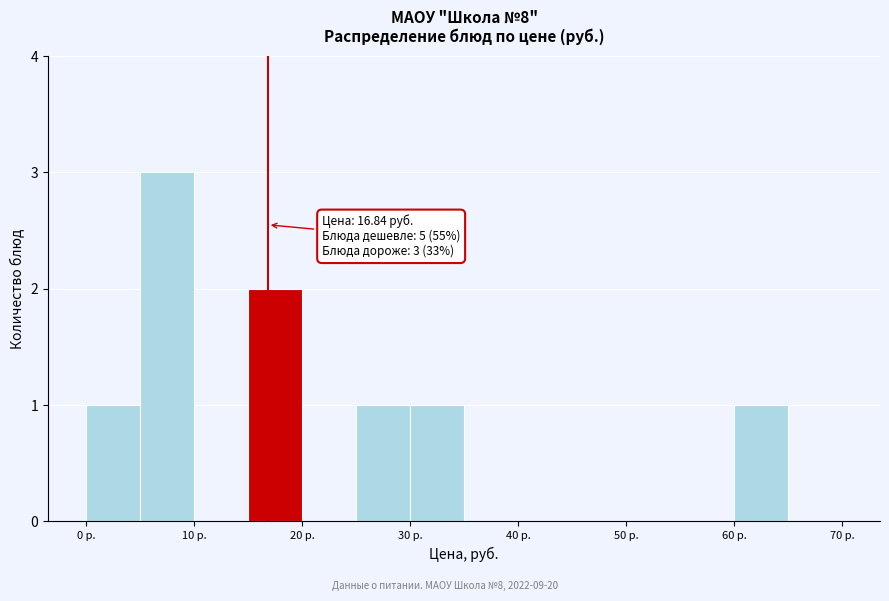

Which range on the x-axis has the tallest bar?

5 to 10